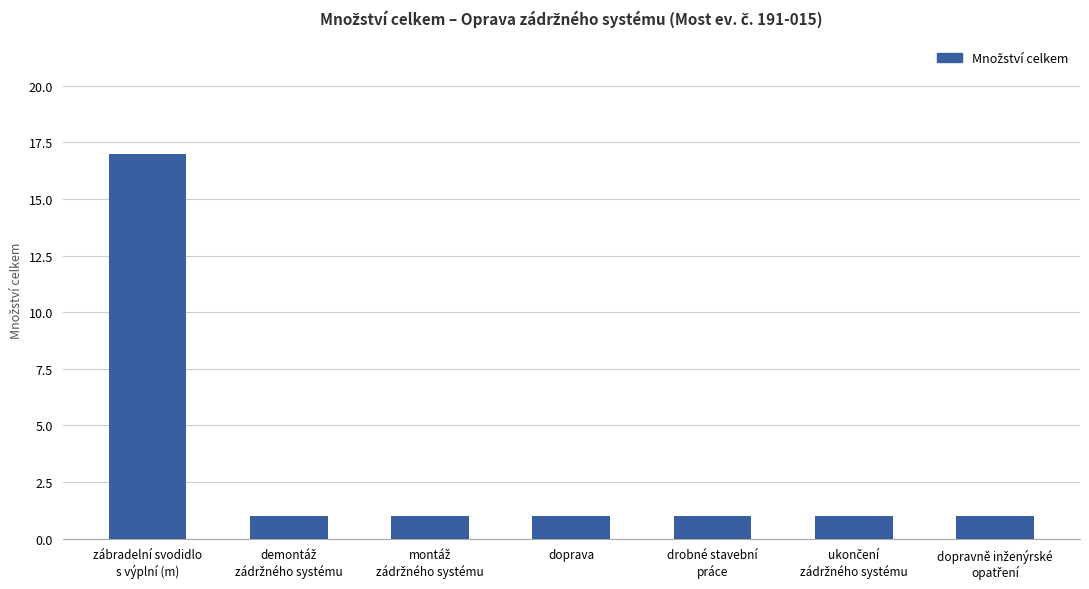

What is the sum of all values?

23